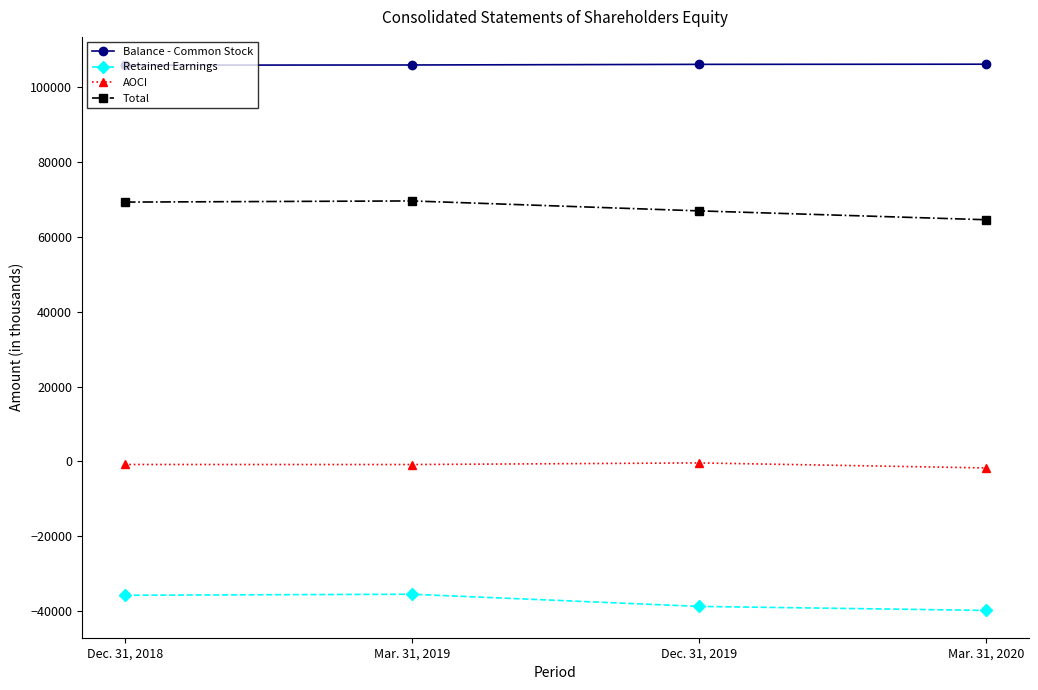

List the series in order of their overall mean, lowest first.

Retained Earnings, AOCI, Total, Balance - Common Stock